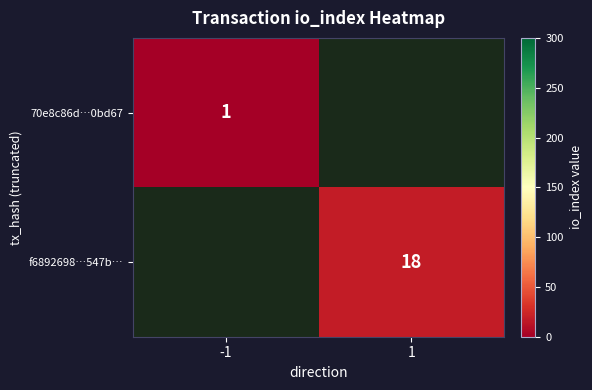

The value of f6892698…547b… at 1 is 18. True or false?

True